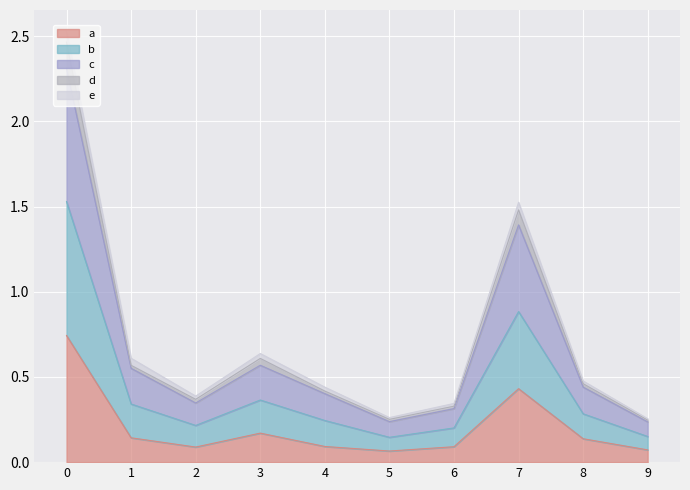

True or false: 生活扶助 and 住宅扶助 intersect in this chart.

False